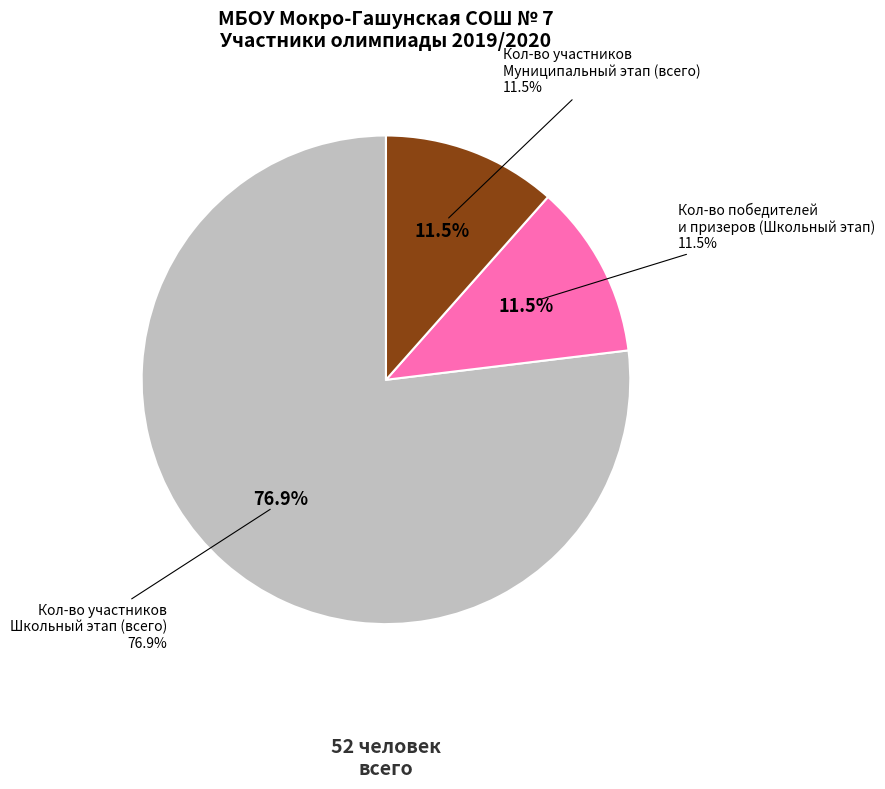

Rank the categories by value from highest to lowest.

Кол-во участников
Школьный этап (всего), Кол-во победителей
и призеров (Школьный этап), Кол-во участников
Муниципальный этап (всего)